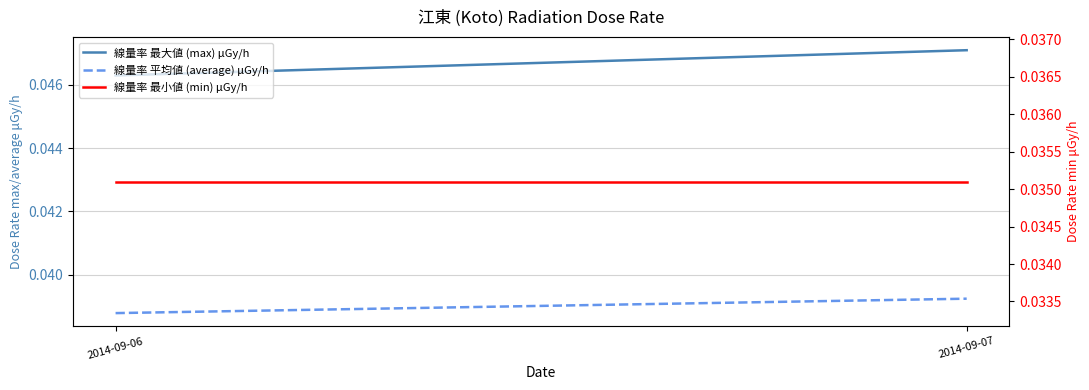

How many distinct data groups are displayed?

3